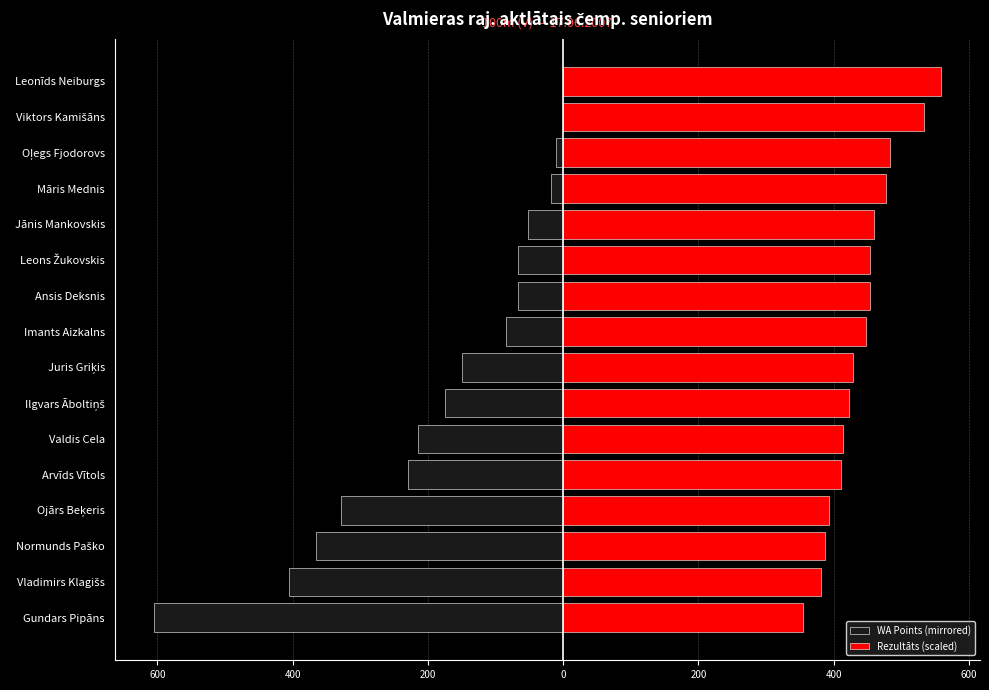

List the series in order of their overall mean, lowest first.

WA Points (mirrored), Rezultāts (scaled)